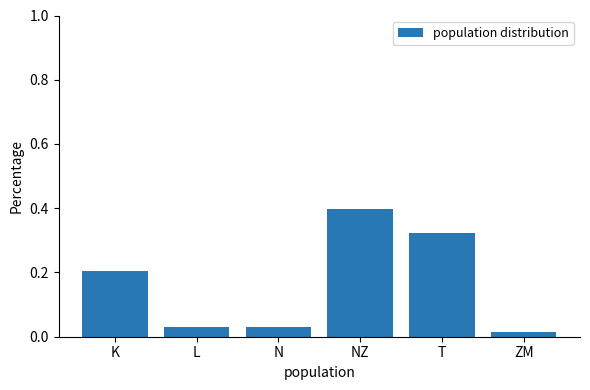

What is the maximum value shown in the chart?

0.4